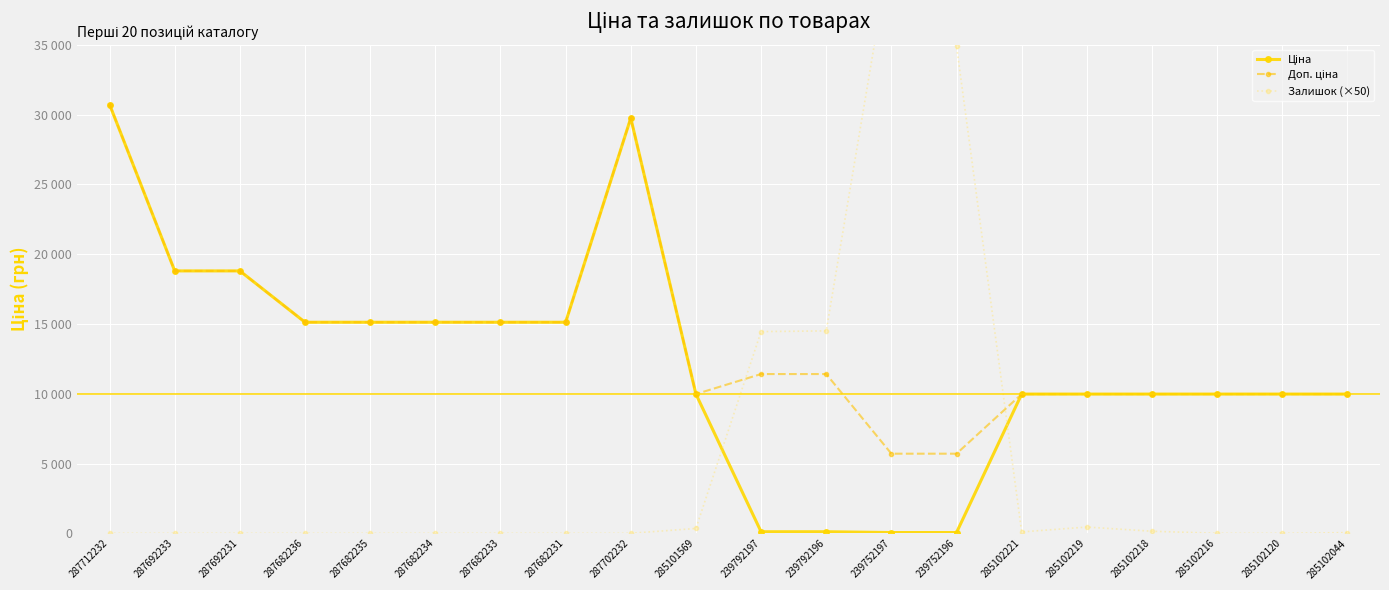

How many values in the Залишок (×50) series exceed 0?

9